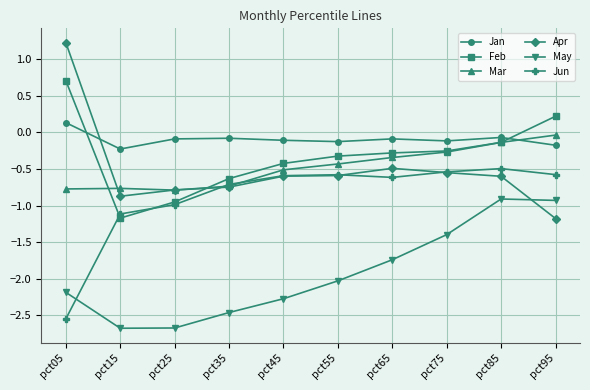

At which category does Mar reach its first local peak?

pct15